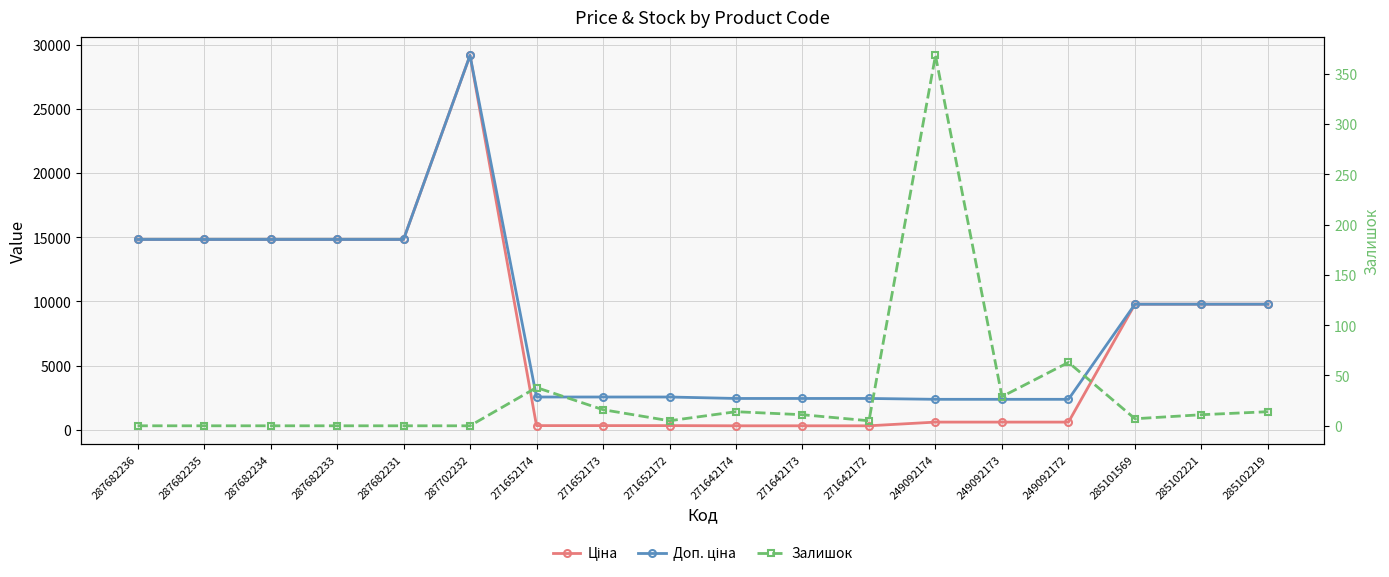

What is the difference between the Доп. ціна values at 287682235 and 271642172?

12384.8